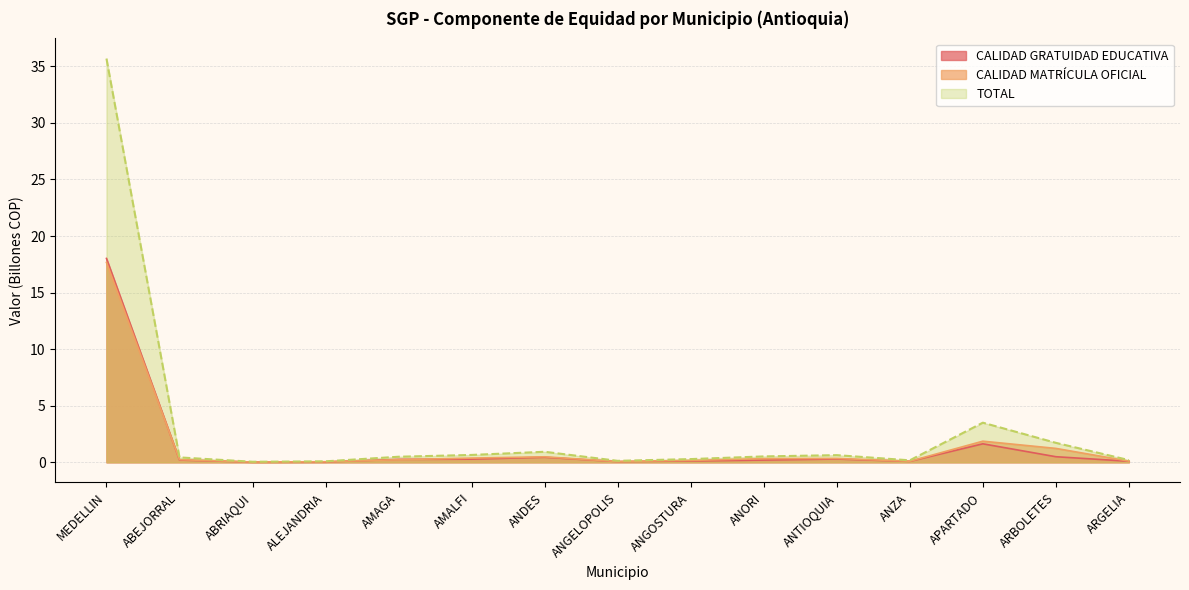

Where is the first local maximum for TOTAL?

ANDES